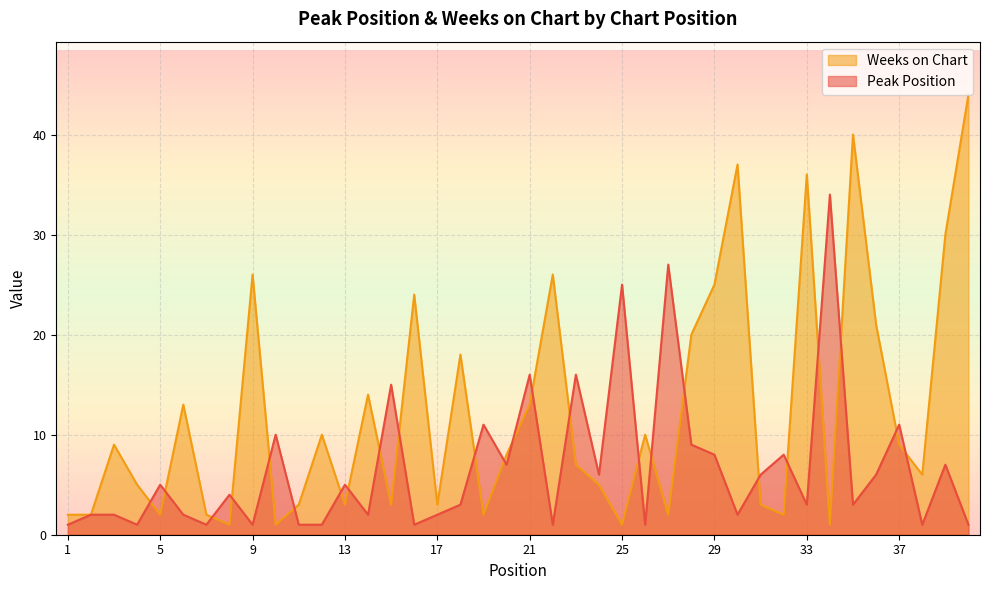

Reading right to left, what are all the values shown in this chart?

Peak Position: 1	7	1	11	6	3	34	3	8	6	2	8	9	27	1	25	6	16	1	16	7	11	3	2	1	15	2	5	1	1	10	1	4	1	2	5	1	2	2	1
Weeks on Chart: 44	30	6	9	21	40	1	36	2	3	37	25	20	2	10	1	5	7	26	13	8	2	18	3	24	3	14	3	10	3	1	26	1	2	13	2	5	9	2	2